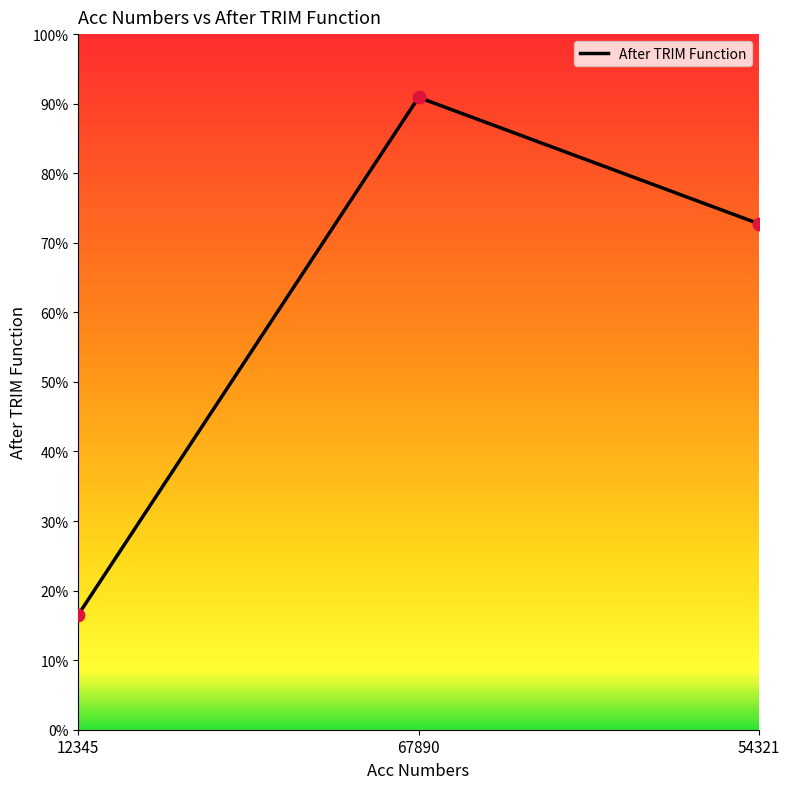

What is the change in value from 12345 to 67890?

+74.4